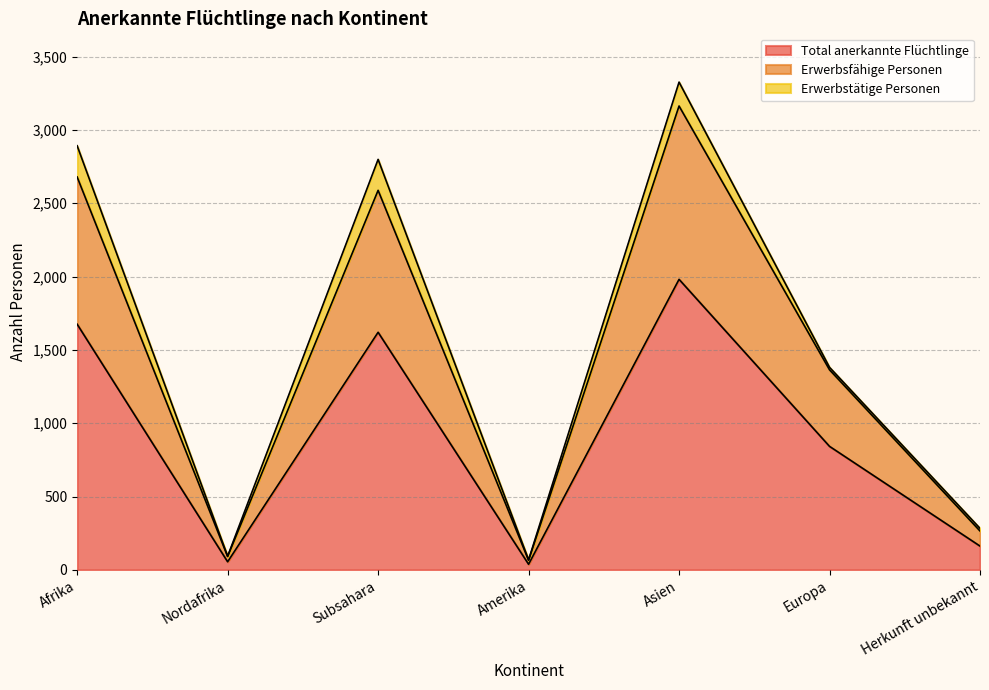

At which category is the sum across all series the highest?

Asien